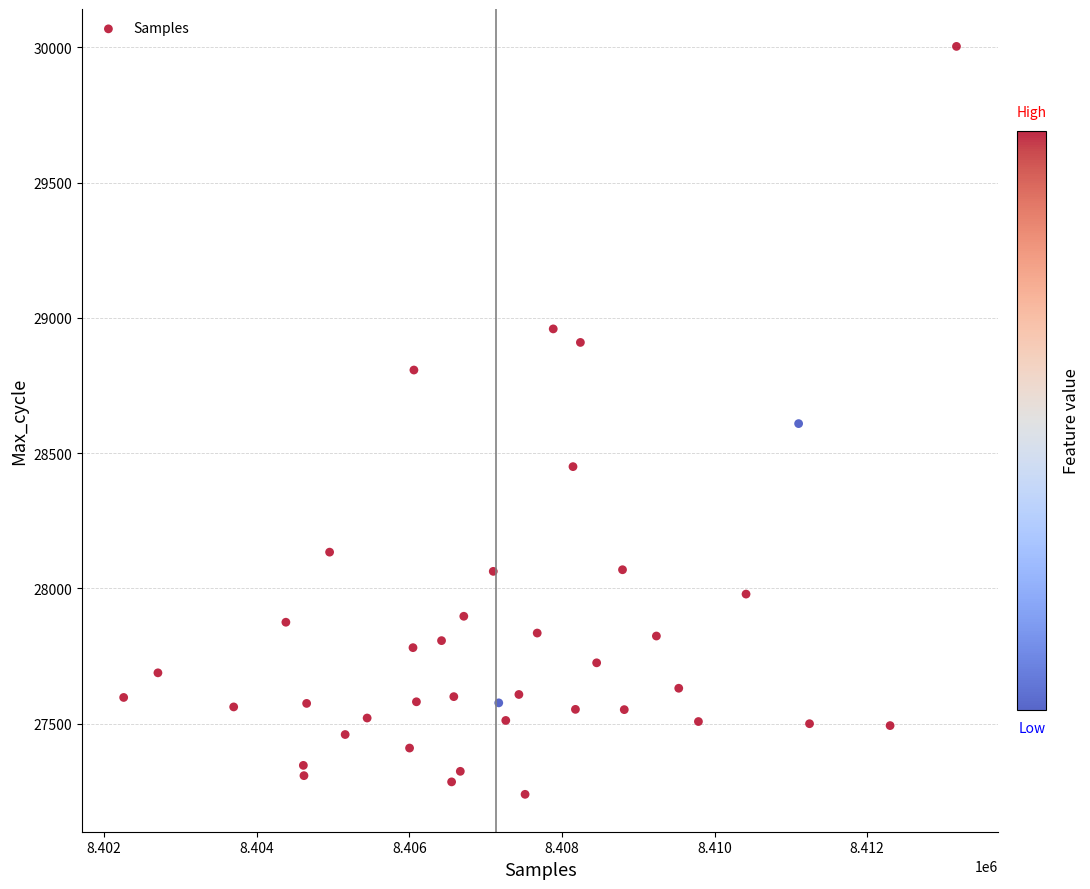

What is the range of X values (max minus min)?

10915